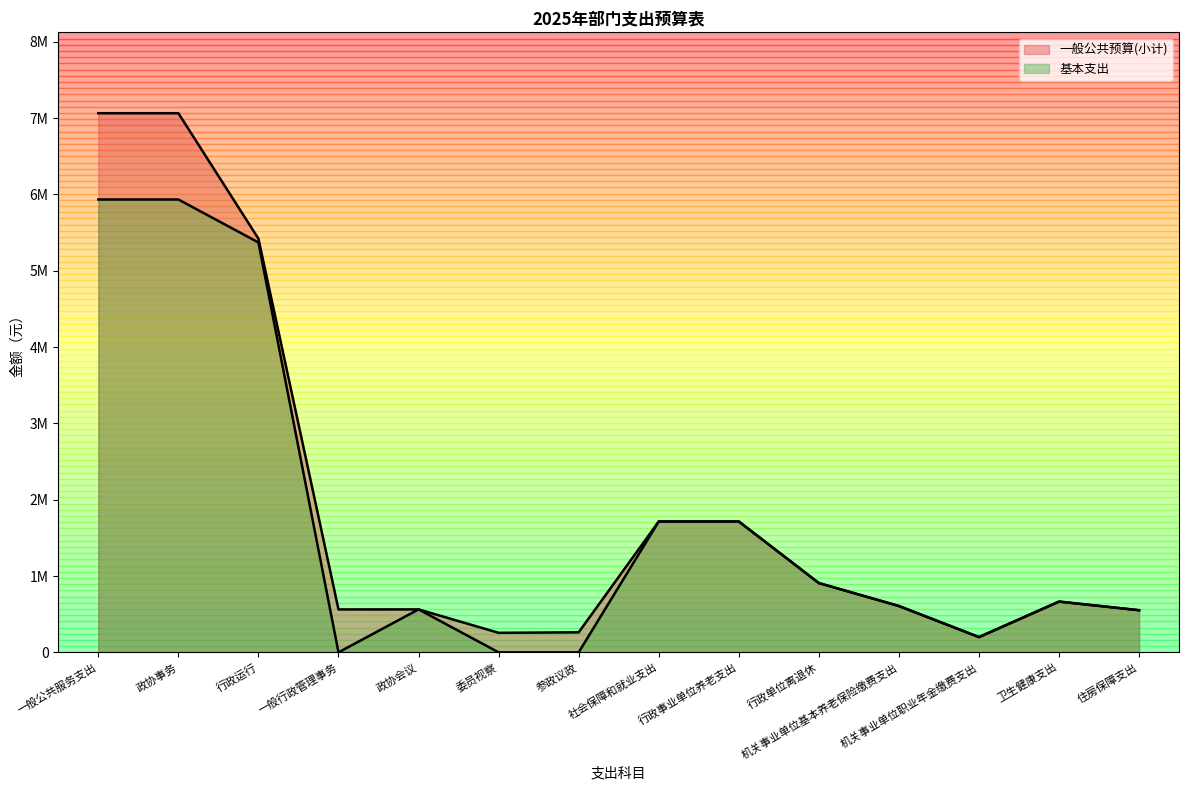

Is it true that 一般公共预算(小计) equals 562400 at 一般行政管理事务?

True